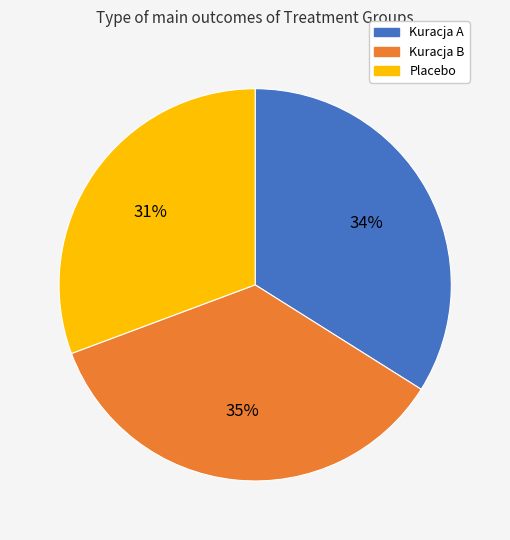

To the nearest percent, what is the combined percentage of Kuracja A and Placebo?

65%